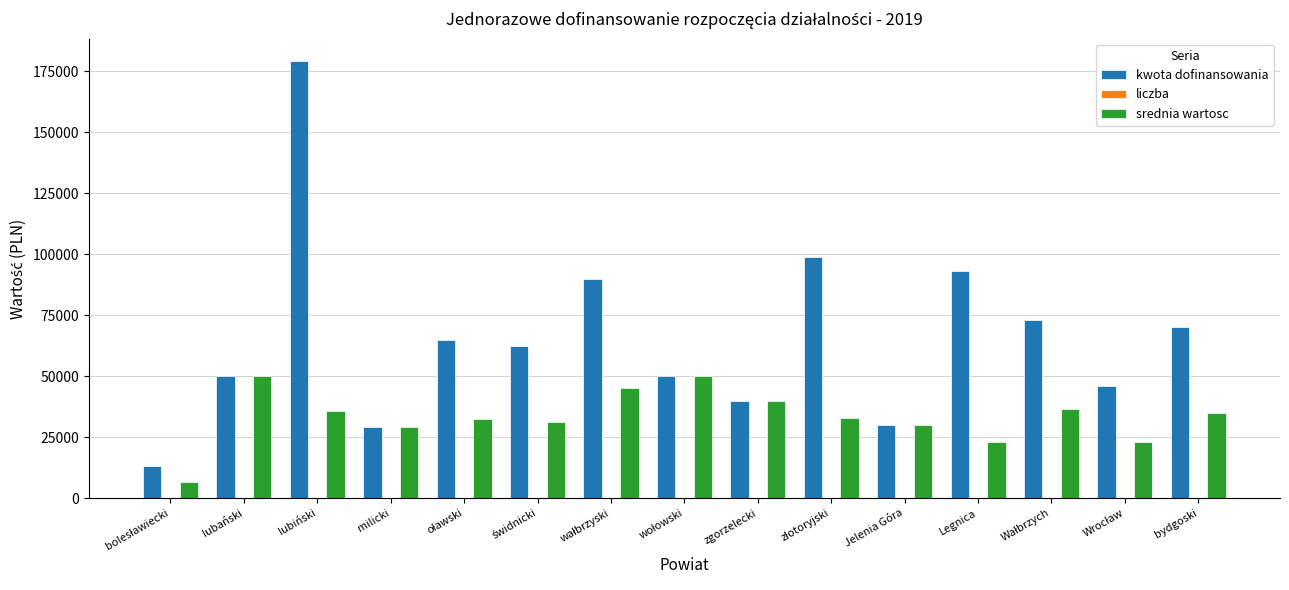

At which category does the chart reach its peak across all series?

lubiński